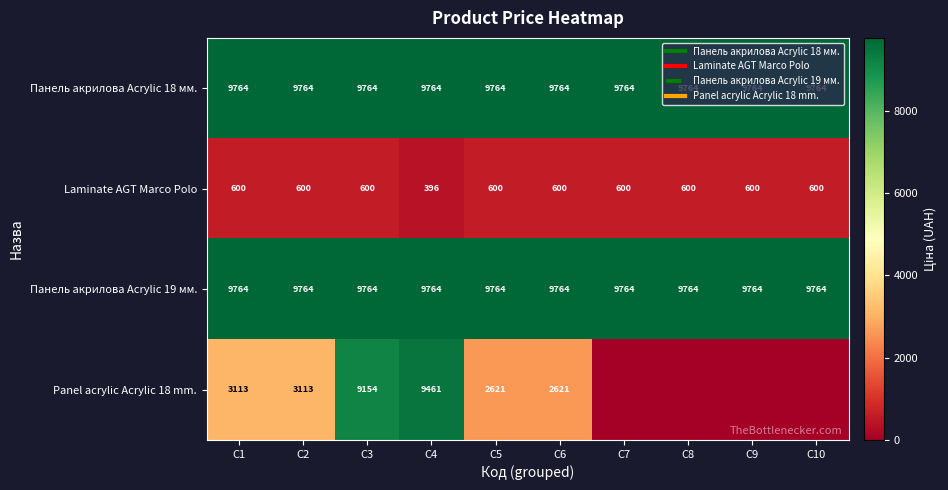

What is the spread (max minus min) of values at C4?

9368.5